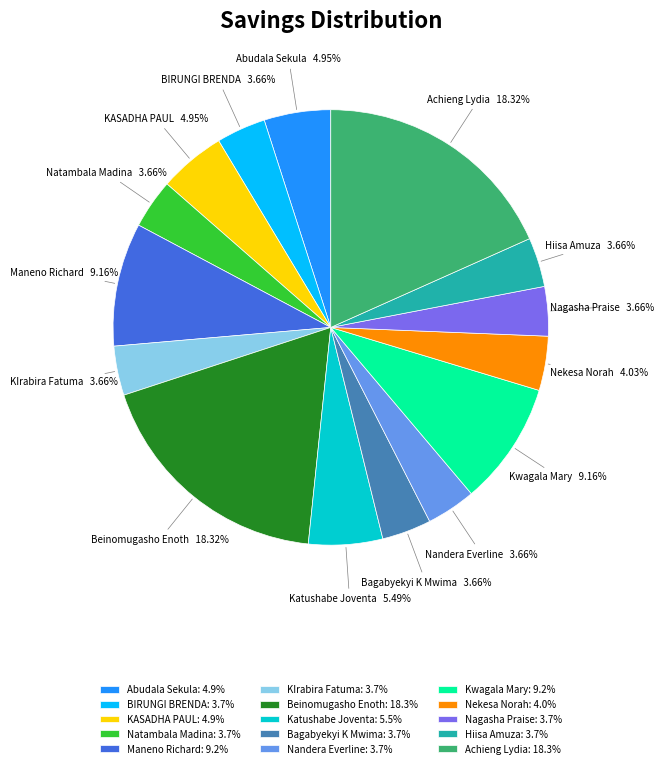

To the nearest percent, what is the difference between the largest and smallest slice percentages?

15%